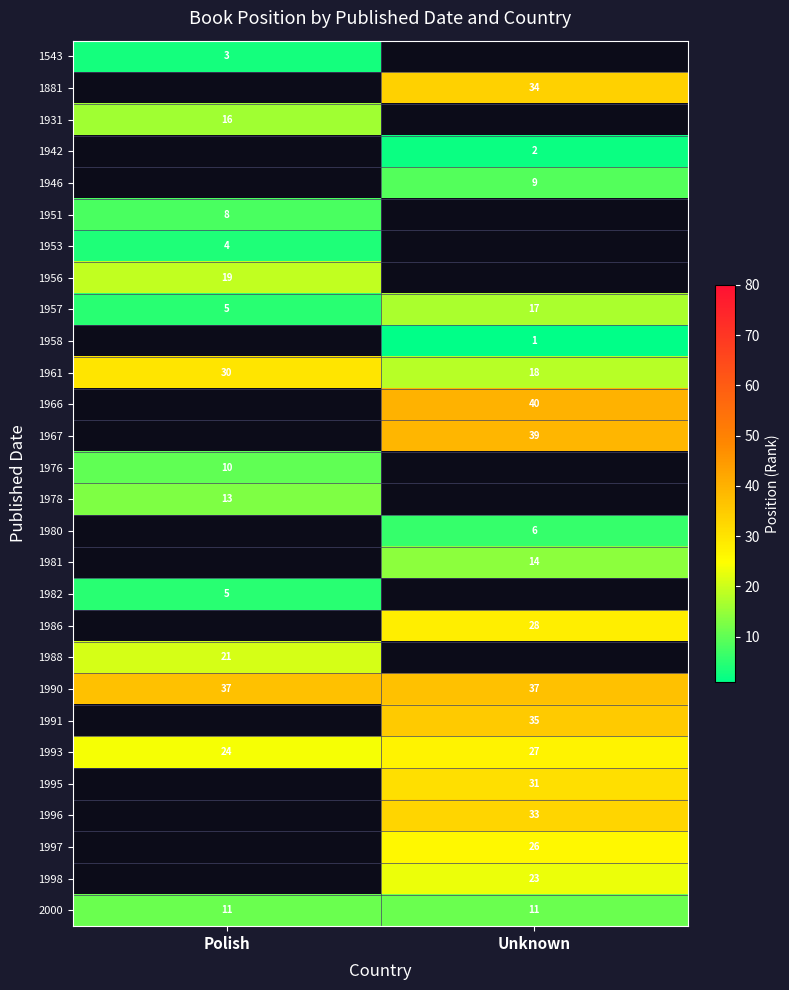

Count the number of data series in this chart.

28